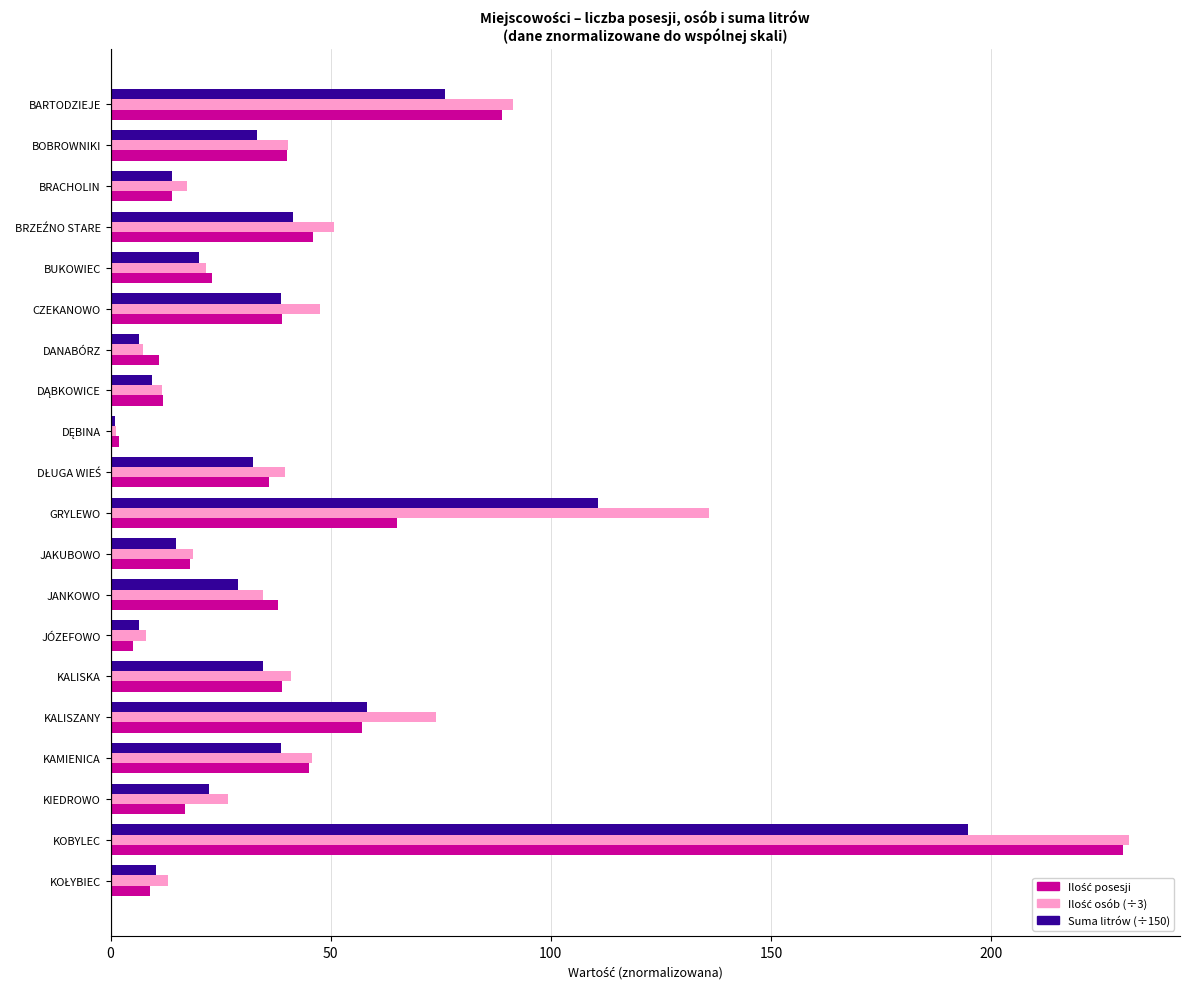

What is the spread (max minus min) of values at BUKOWIEC?

3.0